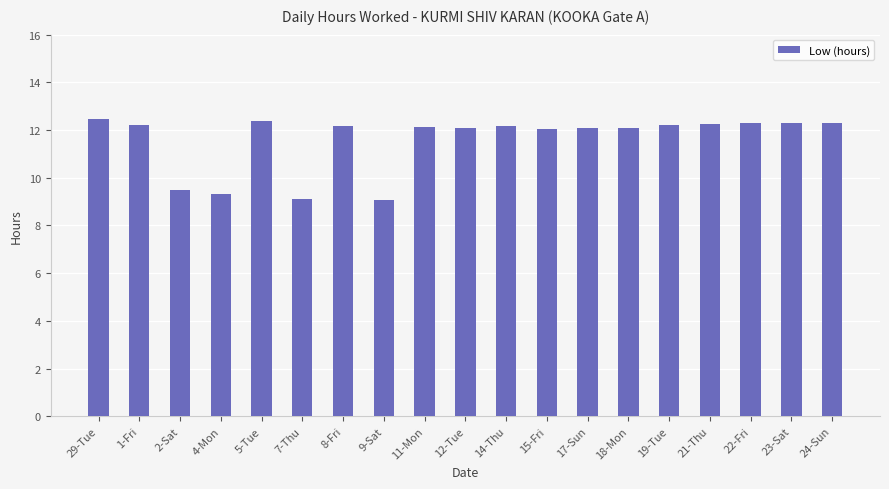

Where does the data first go above 12?

29-Tue